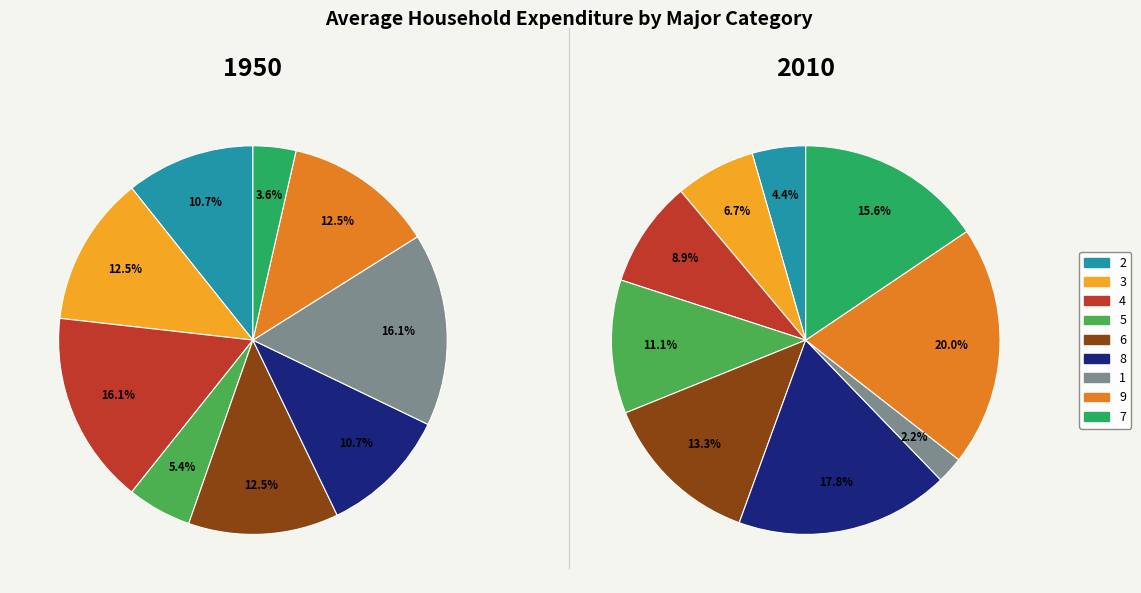

Combined, what portion of the pie is 5 and 8?

16.1%